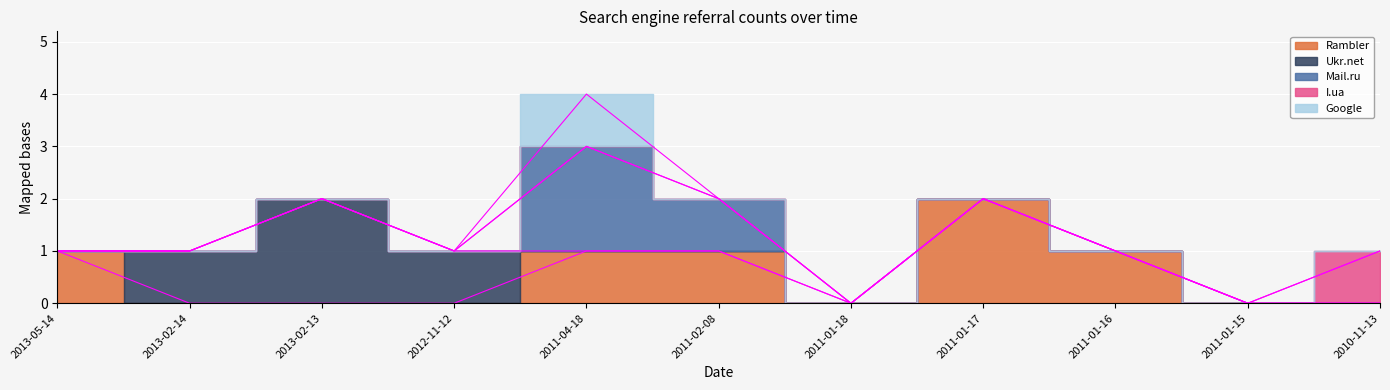

Which series has the widest spread of values?

Rambler